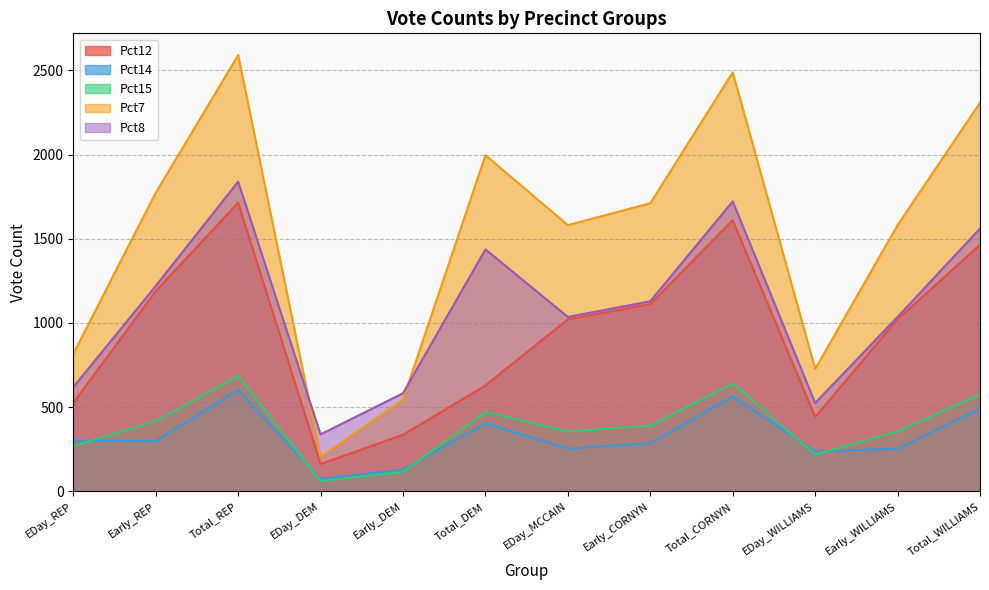

What are all the series names shown in the legend?

Pct12, Pct14, Pct15, Pct7, Pct8